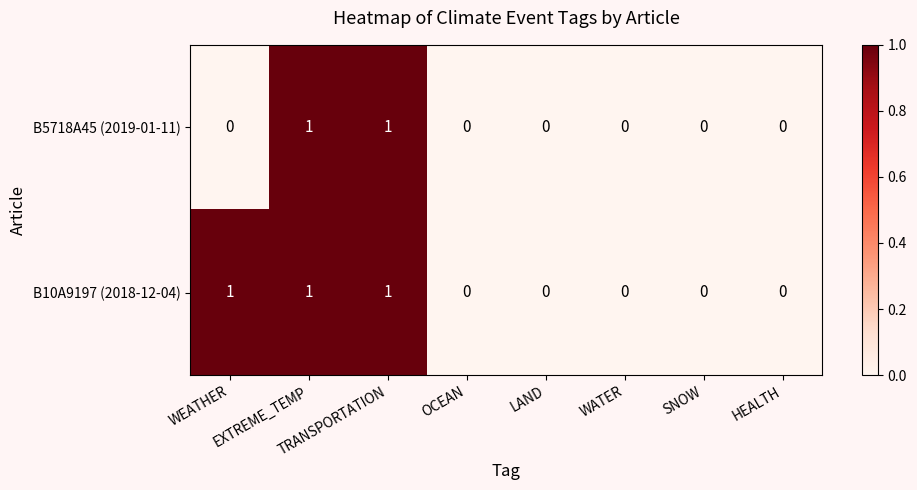

Rank the series by their average value, from highest to lowest.

B10A9197 (2018-12-04), B5718A45 (2019-01-11)